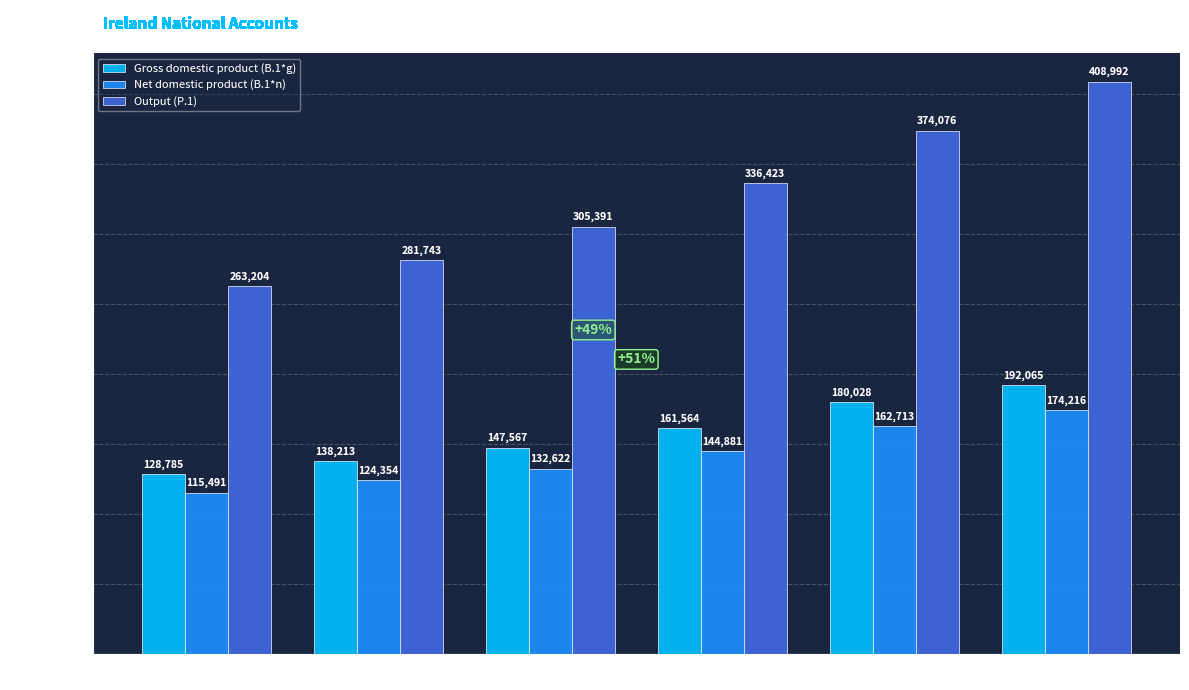

Read the Net domestic product (B.1*n) value at 2007.

174216